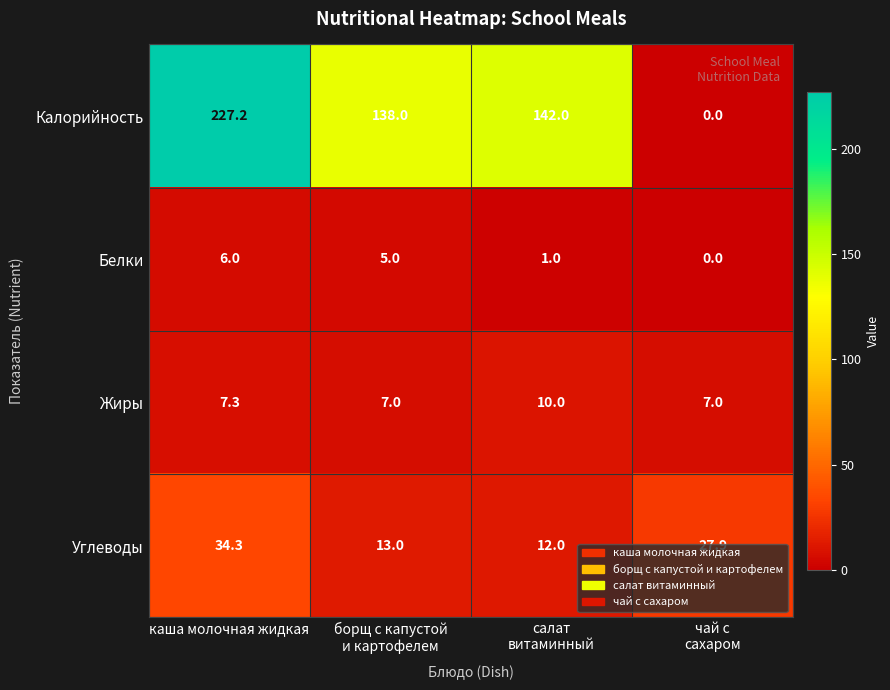

Which series has the largest range (max minus min)?

Калорийность